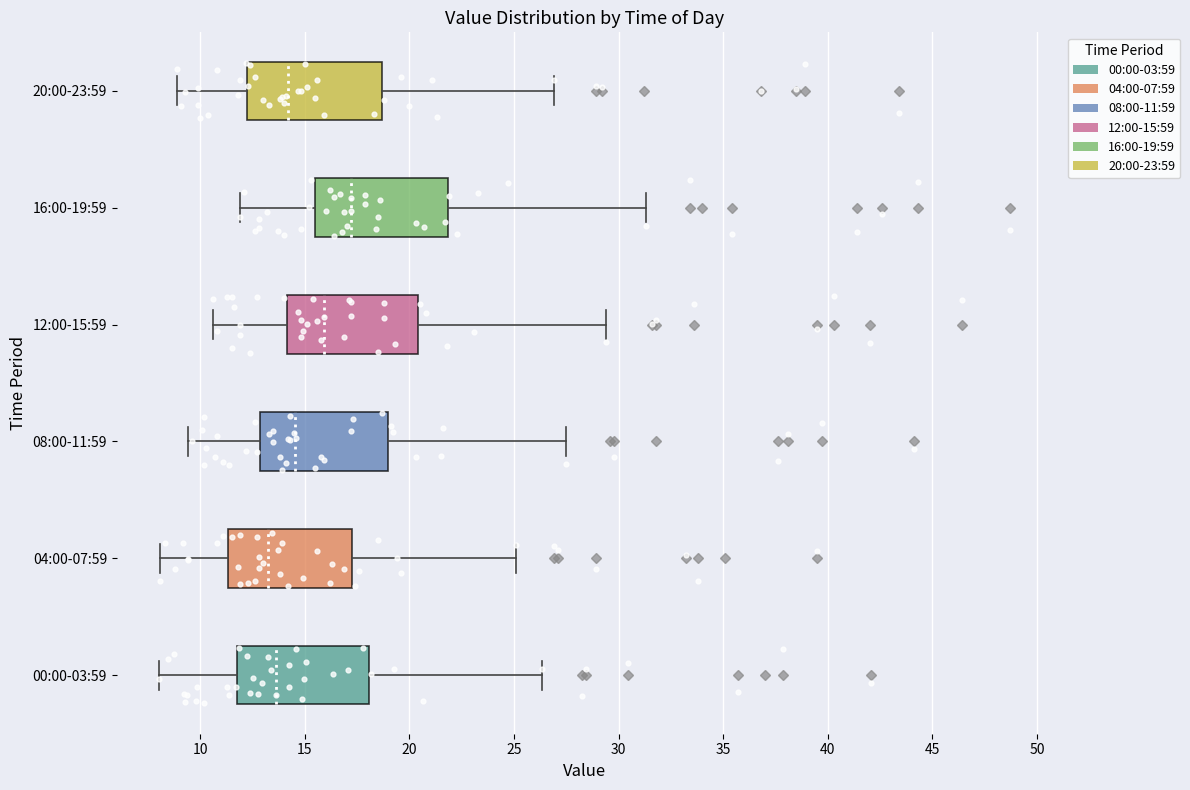

Where does the right whisker of the box for 00:00-03:59 end on the x-axis? The values are not printed on the chart, so give them approximately, as read against the axis.

26.5